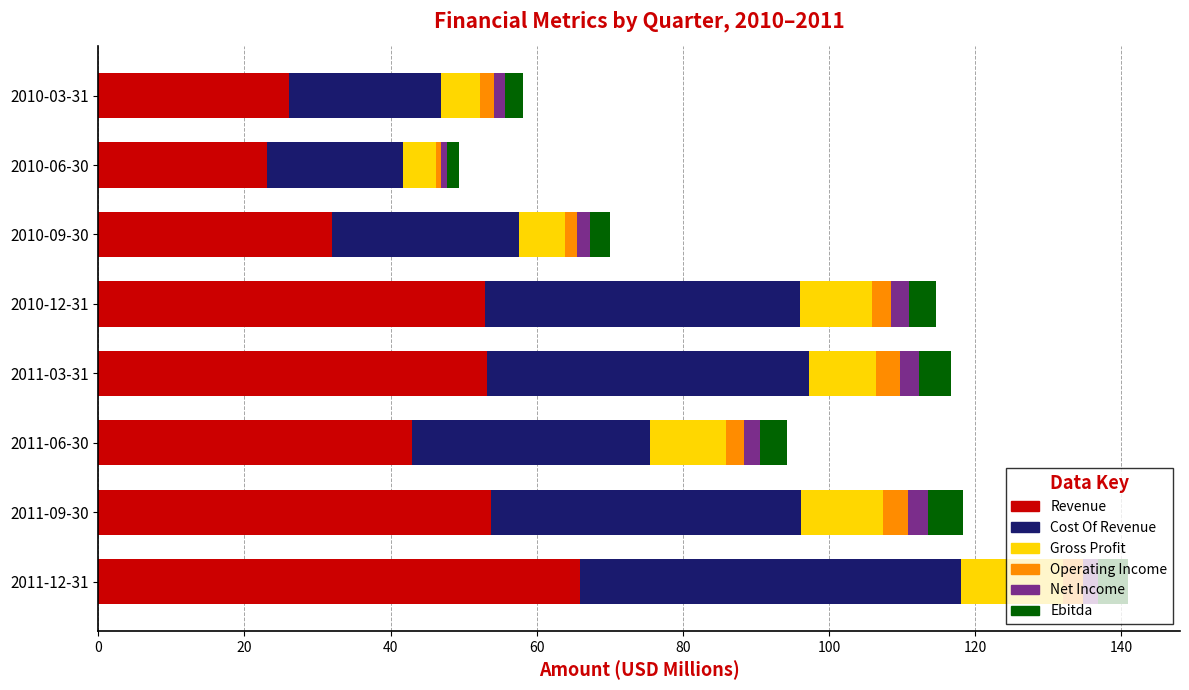

What is the highest value of the Revenue series?

66.0